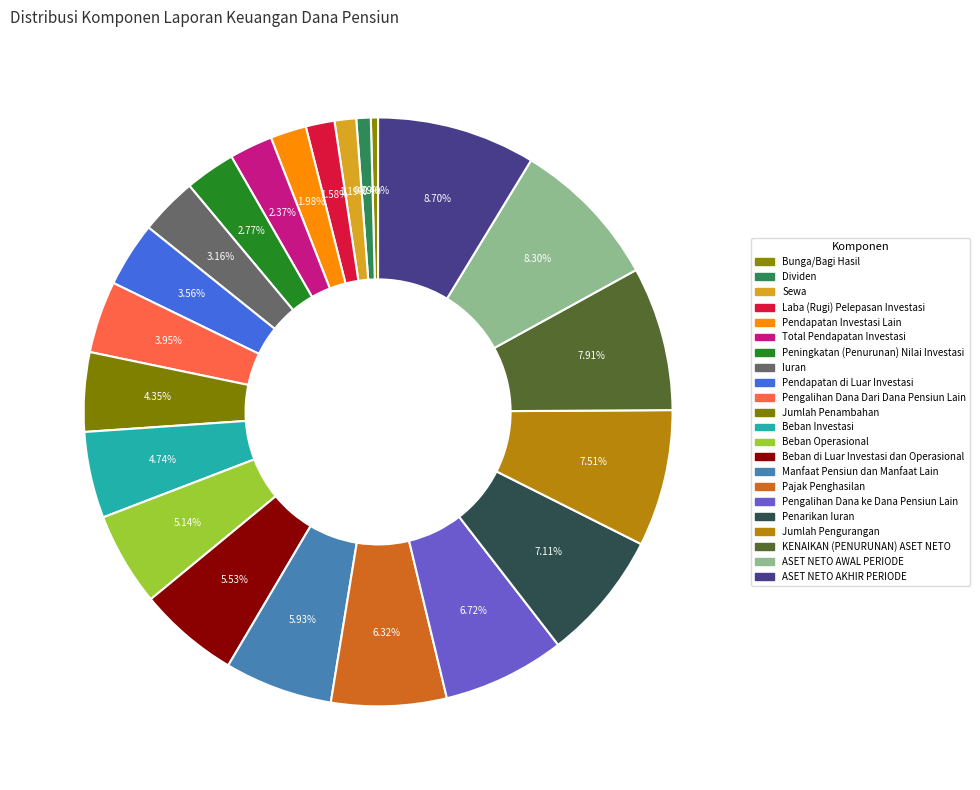

To the nearest percent, what is the combined percentage of Sewa and KENAIKAN (PENURUNAN) ASET NETO?

9%